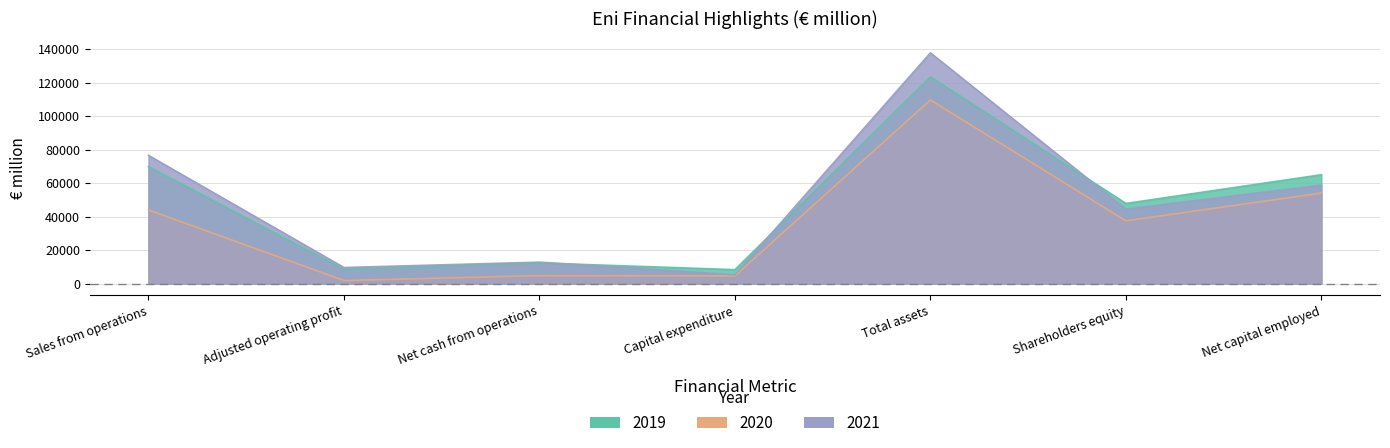

What is the sum of all 2020 values?

256571